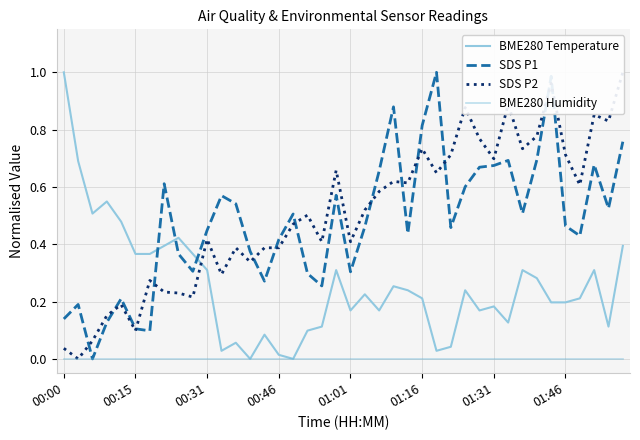

True or false: SDS P1 has more than 1 interior local peaks.

True